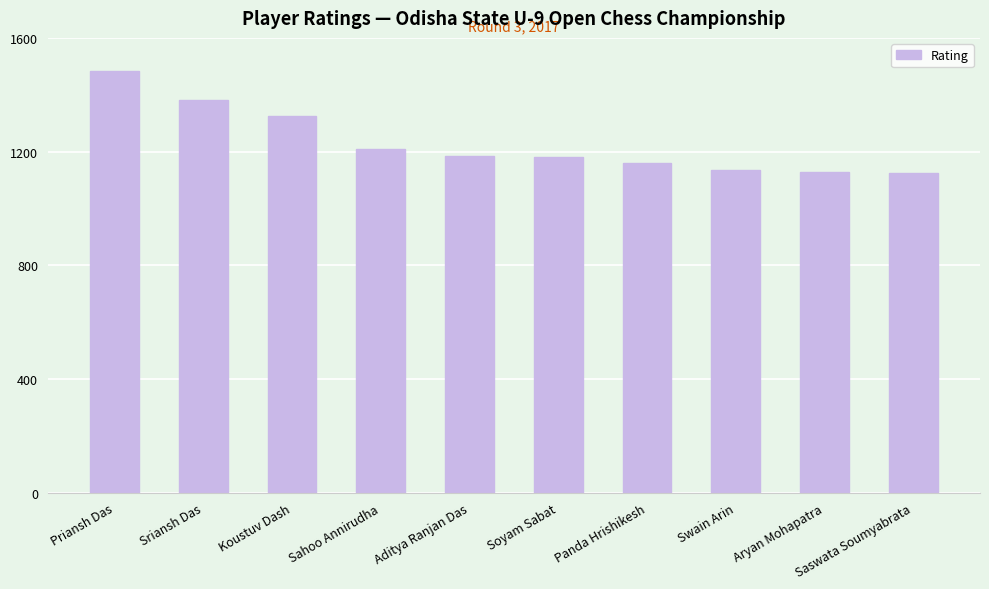

What is the average value?

1231